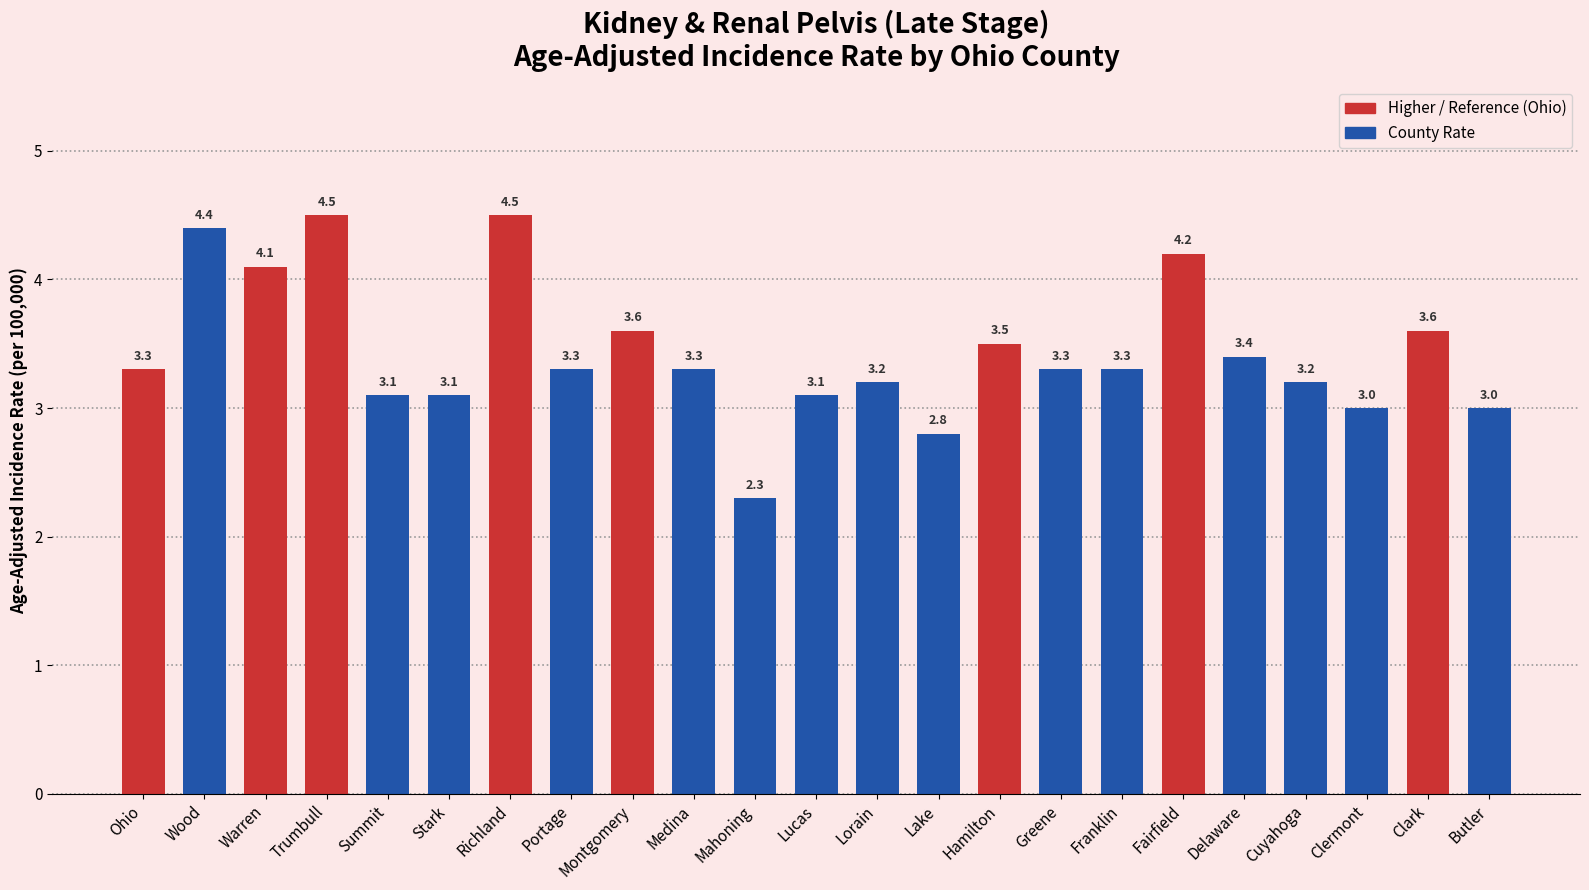

What is the average value?

3.4